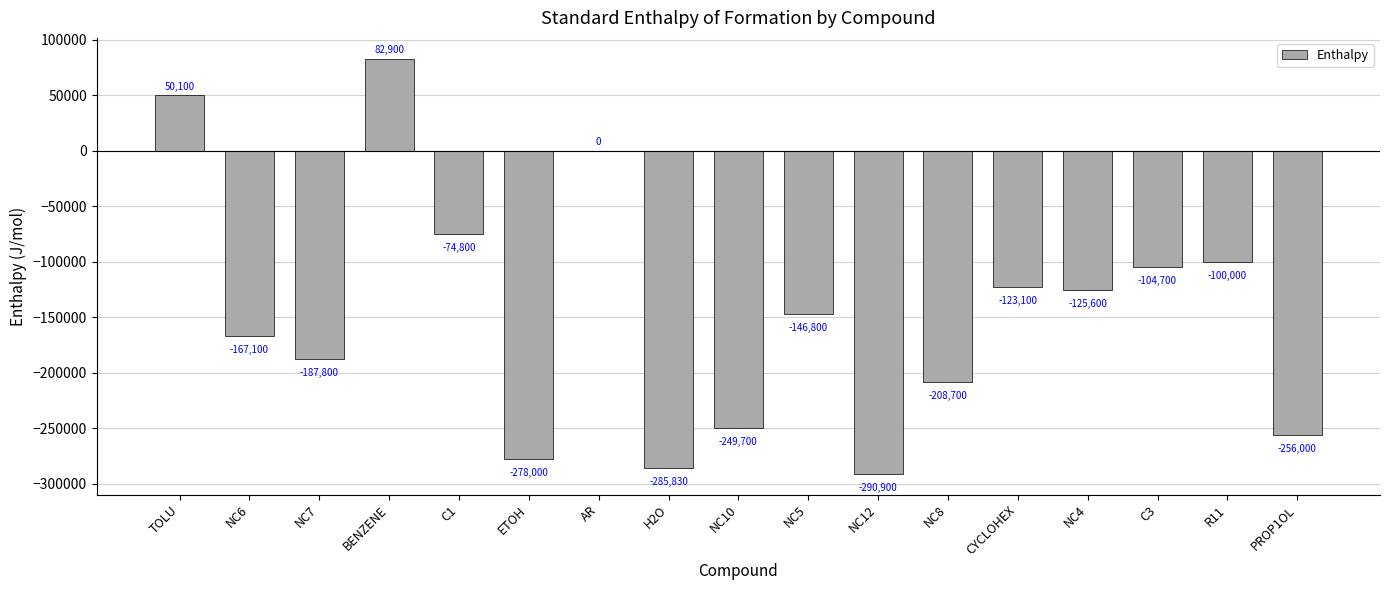

True or false: the data shows -321862 at NC7.

False